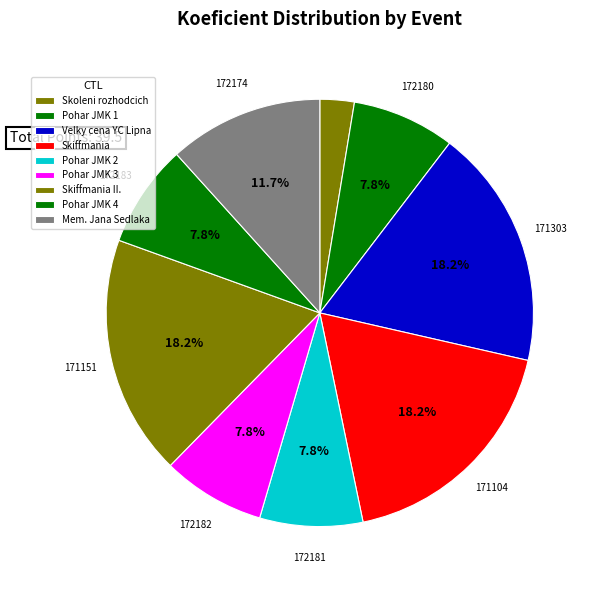

How many slices are in this pie chart?

9